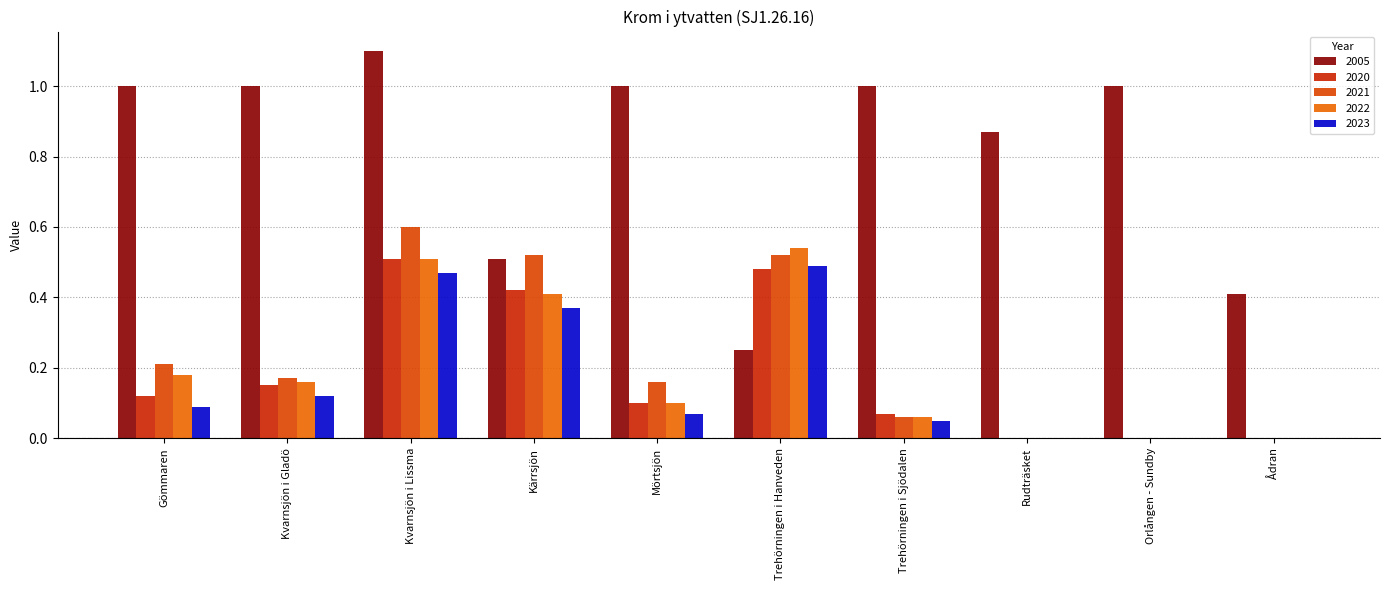

The value of 2005 at Kvarnsjön i Lissma is 1.6. True or false?

False